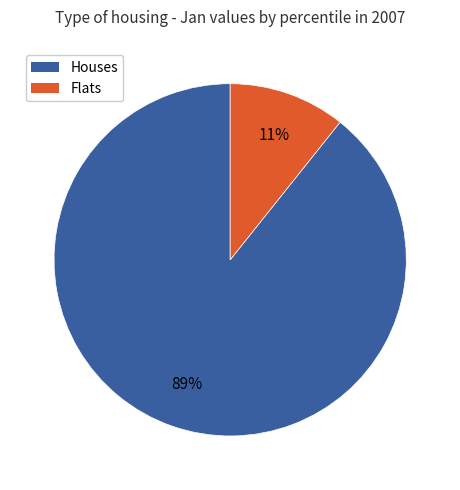

To the nearest percent, what is the average slice percentage?

50%